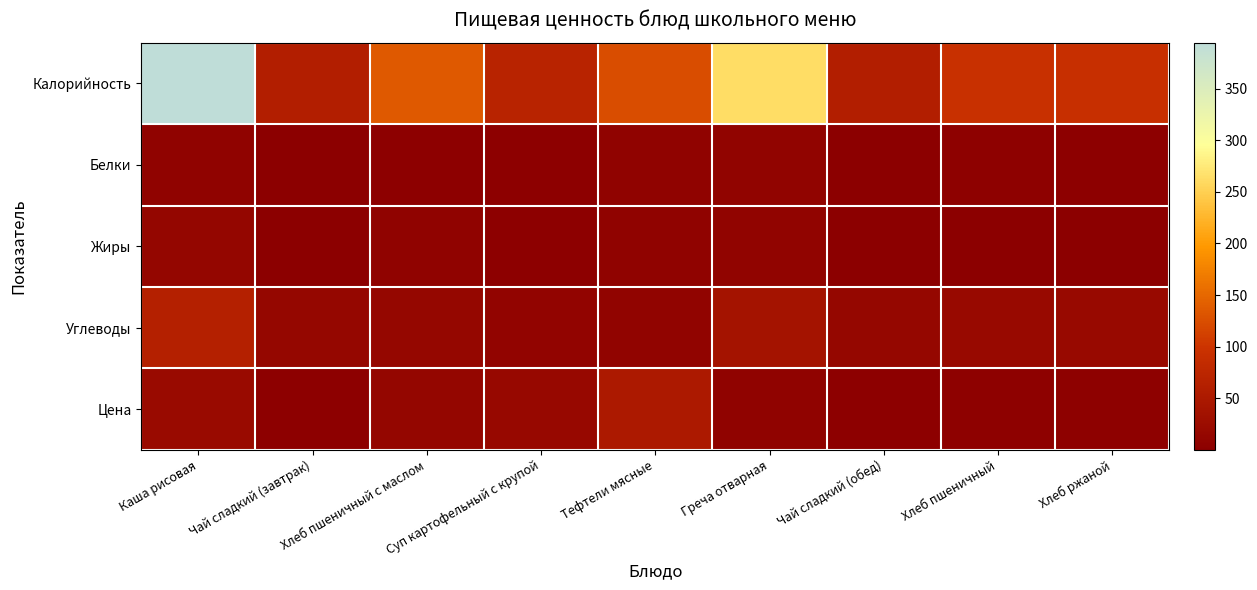

Reading right to left, what are all the values shown in this chart?

Калорийность: Хлеб ржаной=92.0	Хлеб пшеничный=93.5	Чай сладкий (обед)=60.0	Греча отварная=262.5	Тефтели мясные=123.5	Суп картофельный с крупой=68.6	Хлеб пшеничный с маслом=136.0	Чай сладкий (завтрак)=60.0	Каша рисовая=394.7
Белки: Хлеб ржаной=2.2	Хлеб пшеничный=3.2	Чай сладкий (обед)=0.1	Греча отварная=8.3	Тефтели мясные=6.4	Суп картофельный с крупой=1.6	Хлеб пшеничный с маслом=2.4	Чай сладкий (завтрак)=0.1	Каша рисовая=7.1
Жиры: Хлеб ржаной=0.4	Хлеб пшеничный=0.4	Чай сладкий (обед)=0.0	Греча отварная=8.9	Тефтели мясные=7.2	Суп картофельный с крупой=2.2	Хлеб пшеничный с маслом=7.5	Чай сладкий (завтрак)=0.0	Каша рисовая=12.8
Углеводы: Хлеб ржаной=19.8	Хлеб пшеничный=19.3	Чай сладкий (обед)=15.0	Греча отварная=37.4	Тефтели мясные=8.4	Суп картофельный с крупой=9.7	Хлеб пшеничный с маслом=14.9	Чай сладкий (завтрак)=15.0	Каша рисовая=62.5
Цена: Хлеб ржаной=3.4	Хлеб пшеничный=3.4	Чай сладкий (обед)=1.9	Греча отварная=7.1	Тефтели мясные=50.4	Суп картофельный с крупой=18.2	Хлеб пшеничный с маслом=13.6	Чай сладкий (завтрак)=2.1	Каша рисовая=20.9